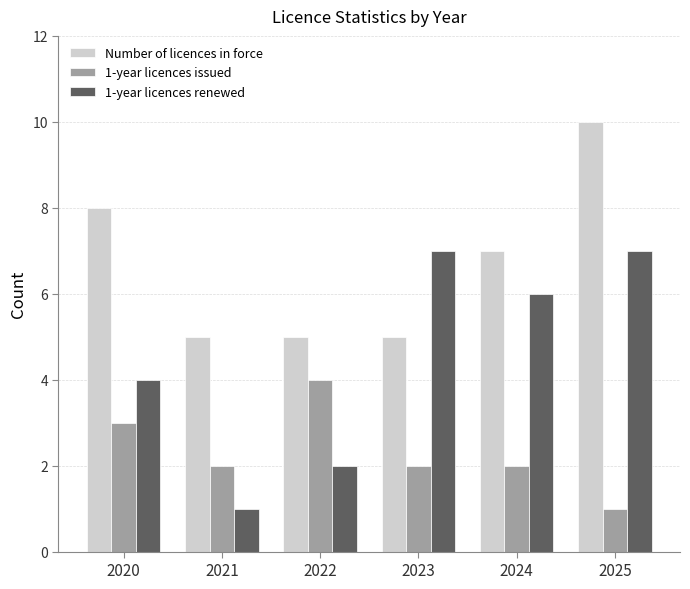

The Number of licences in force series shows 10 at 2025. True or false?

True